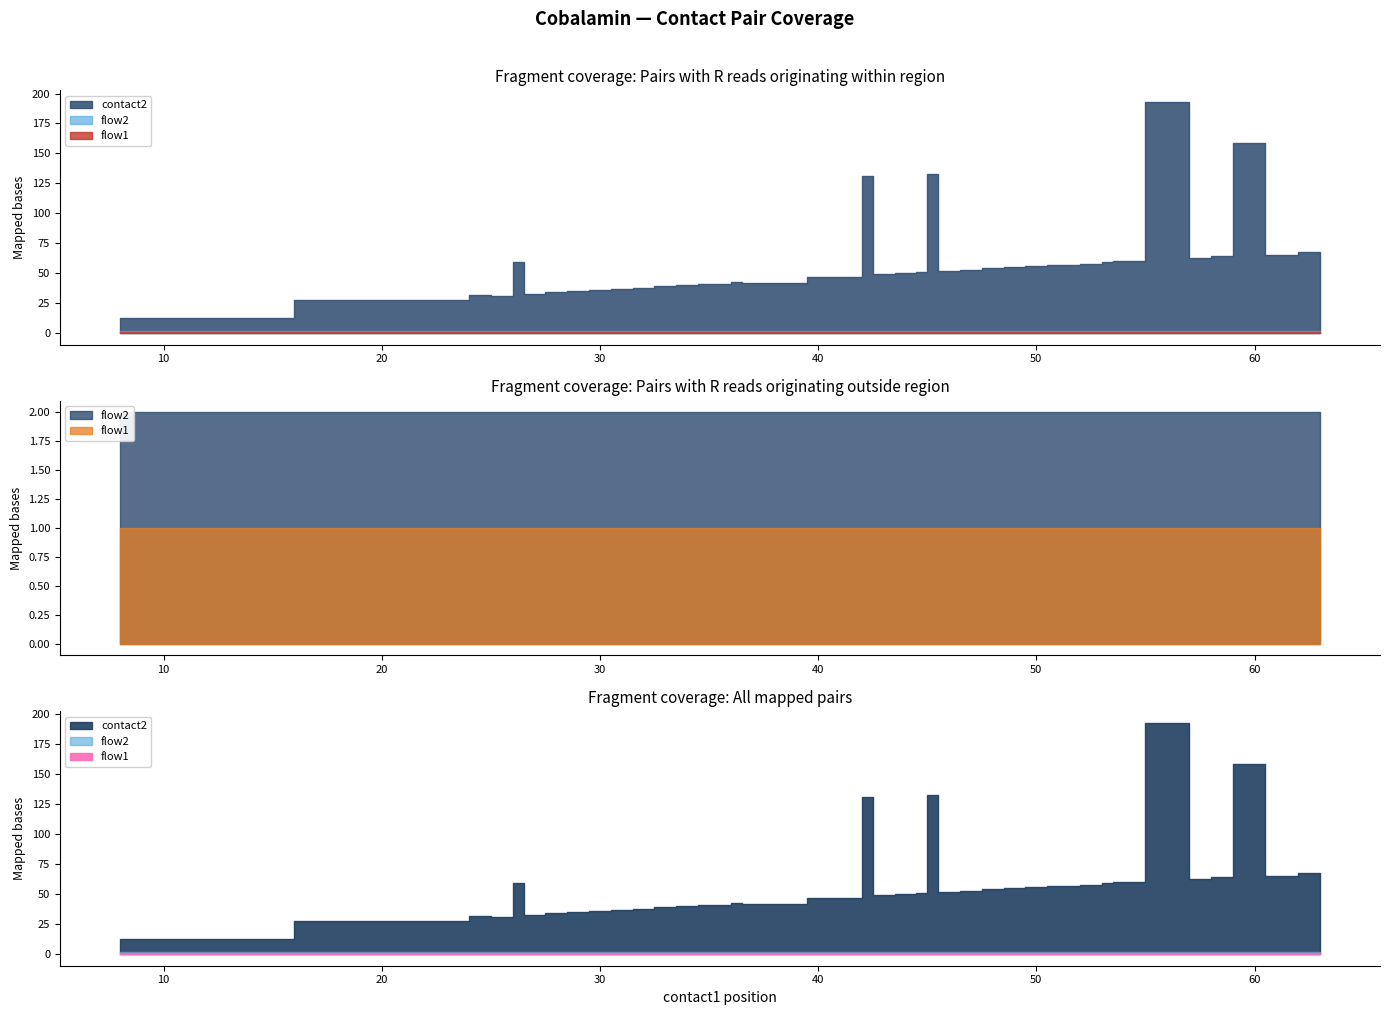

What is the average value of the flow2 series?

1